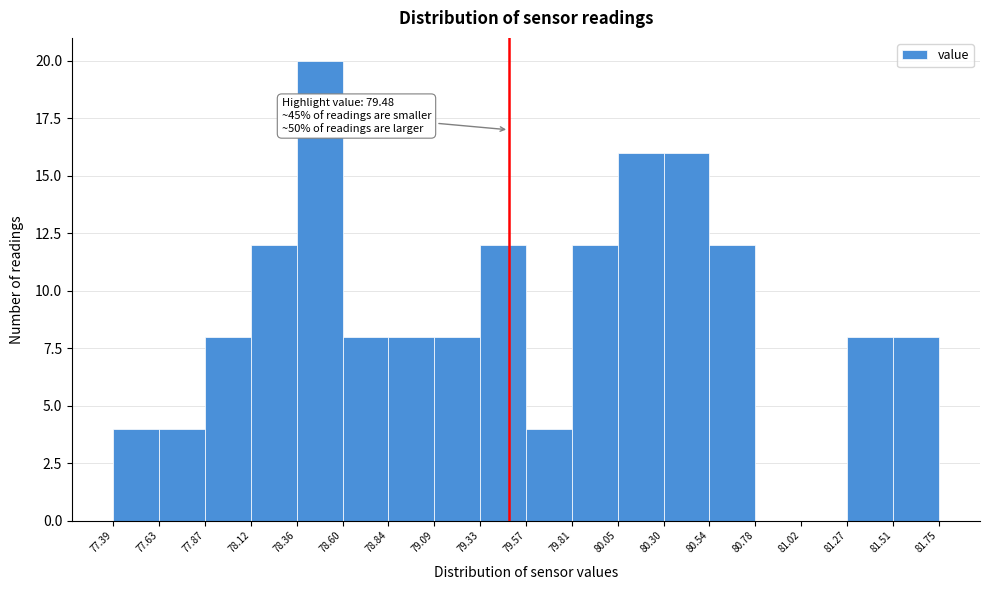

Which range on the x-axis has the tallest bar?

78.36 to 78.60